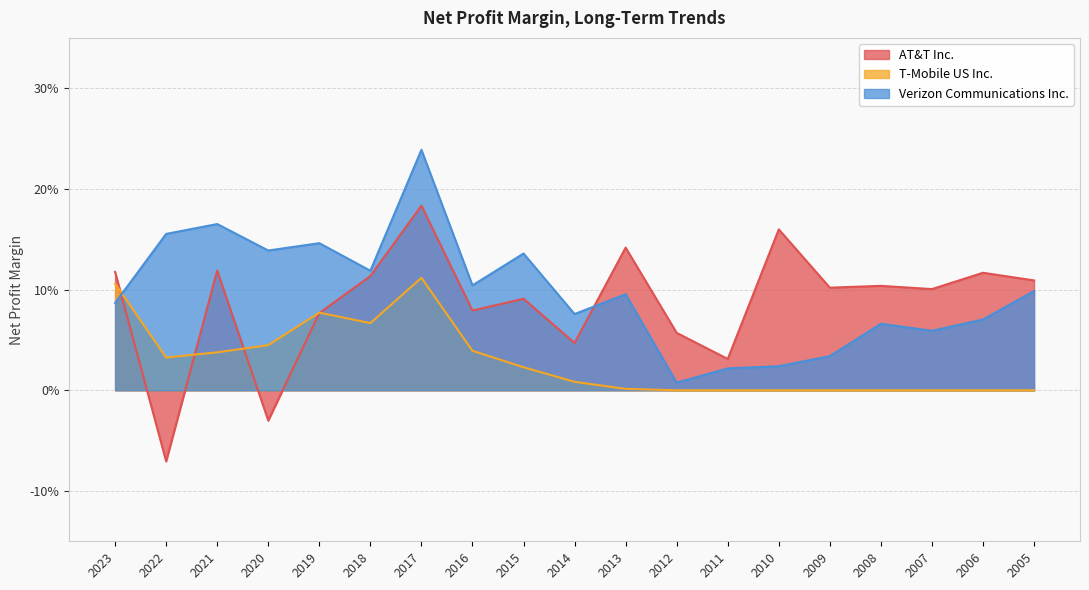

Read the AT&T Inc. value at 2009.

0.1